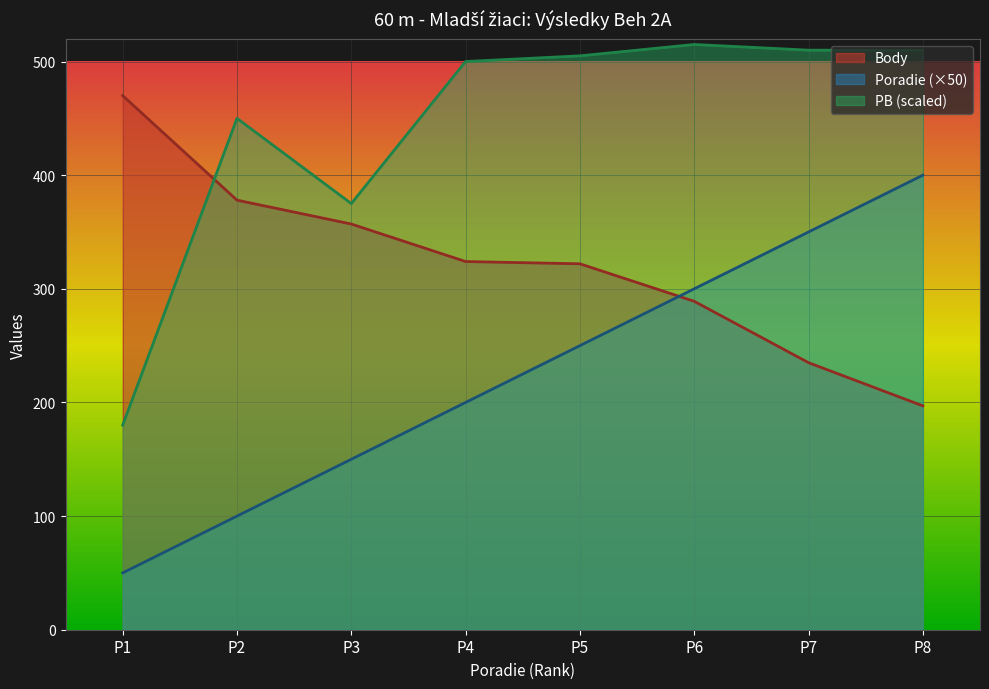

In PB, how many points are lower than both neighbors (excluding endpoints)?

1